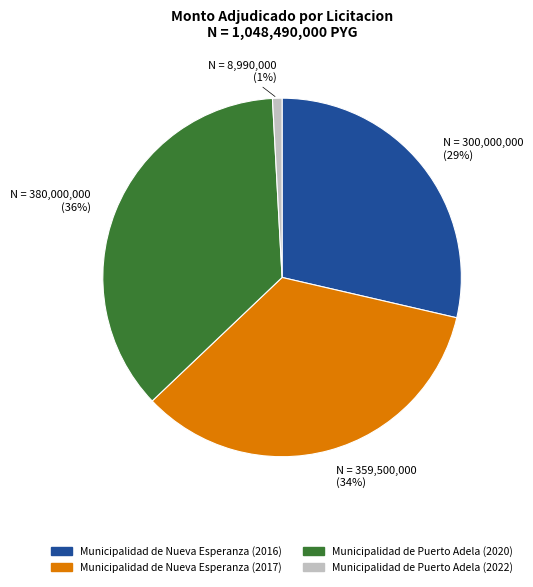

What percentage is the Municipalidad de Puerto Adela (2020) slice, to the nearest percent?

36%